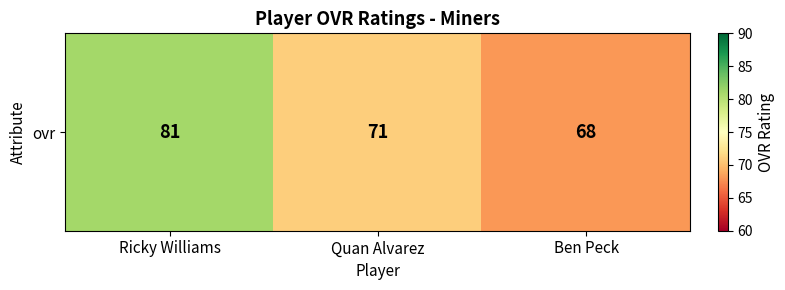

Read the value at Quan Alvarez, to the nearest 5.

70